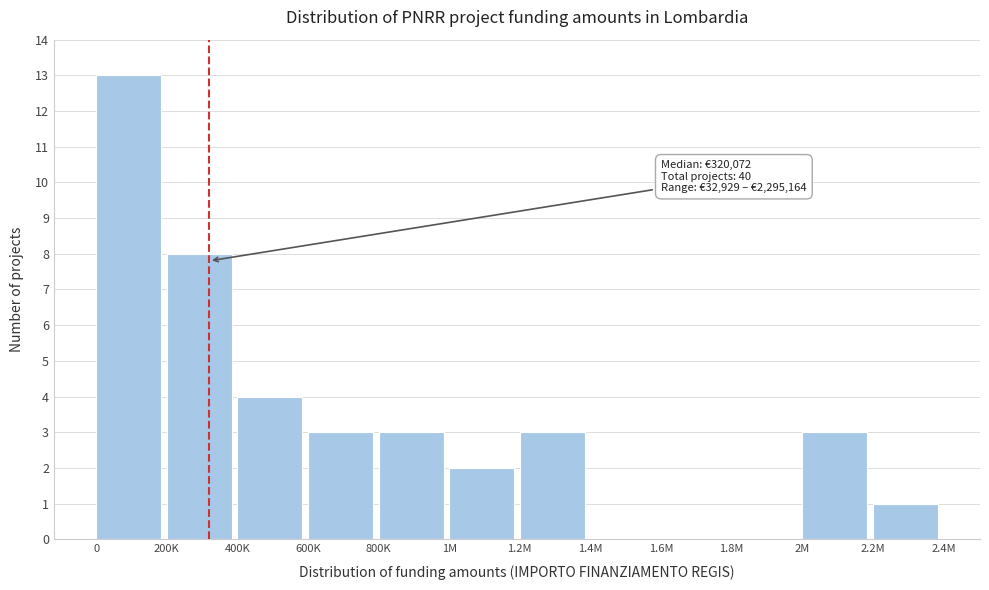

Reading left to right, list all the values displayed in this chart.

0=13	200K=8	400K=4	600K=3	800K=3	1M=2	1.2M=3	1.4M=0	1.6M=0	1.8M=0	2M=3	2.2M=1